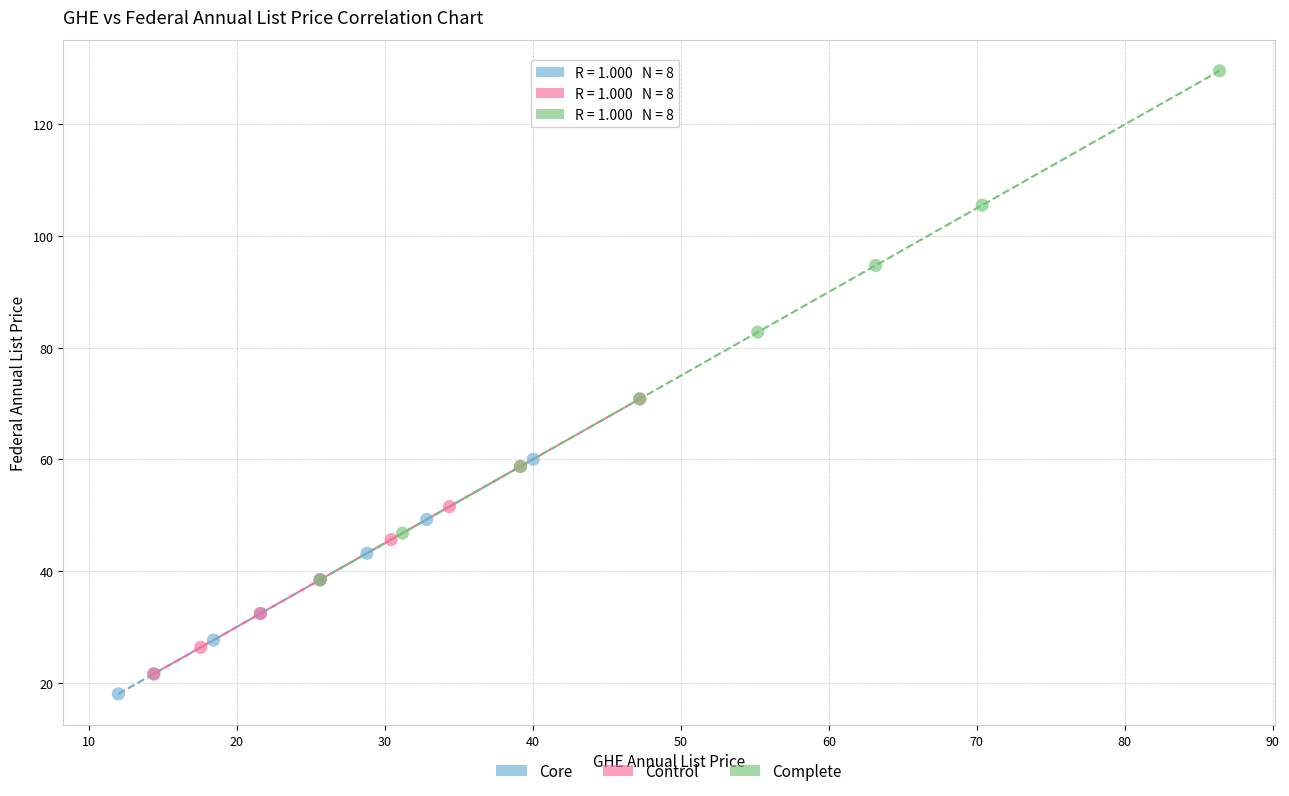

Which series reaches the maximum Y coordinate?

Complete